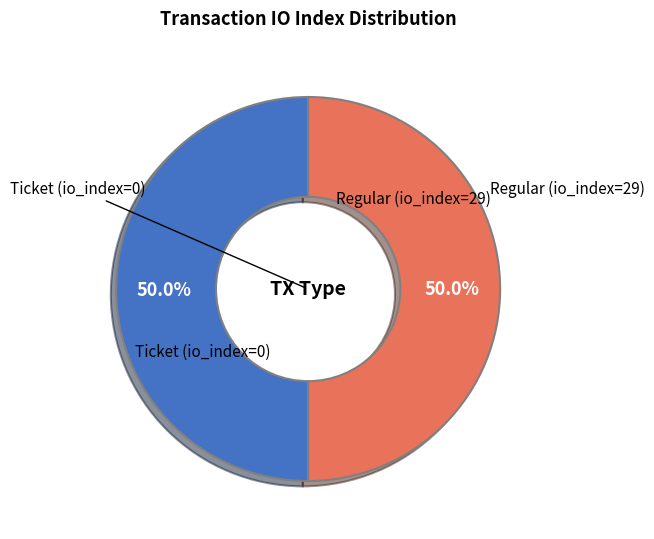

What is the largest slice in the pie chart?

Regular (io_index=29)